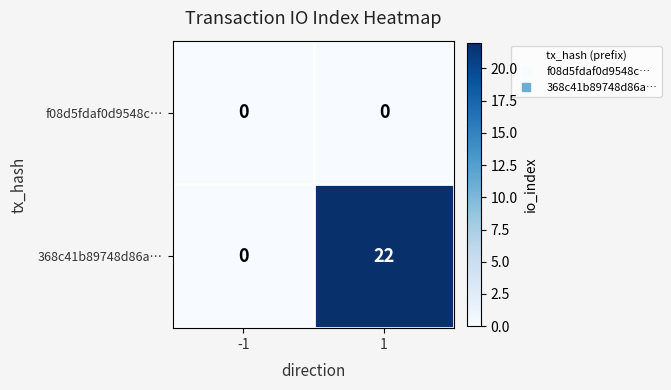

How many values in 368c41b89748d86a… are above zero?

1